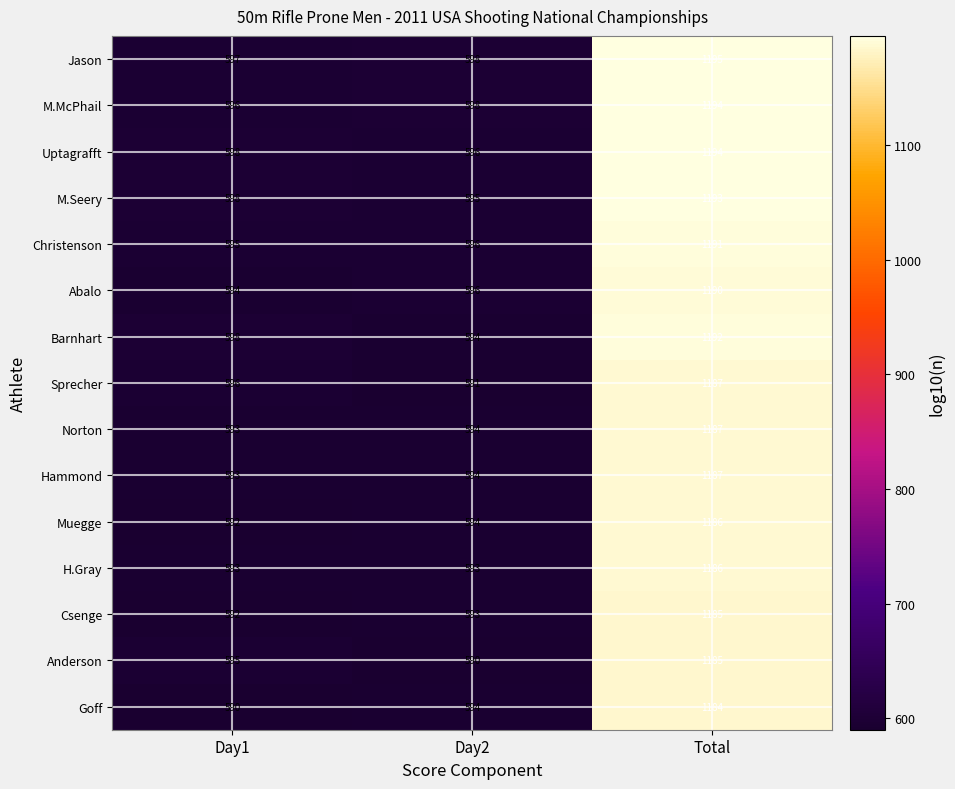

What is the spread (max minus min) of values at Total?

11